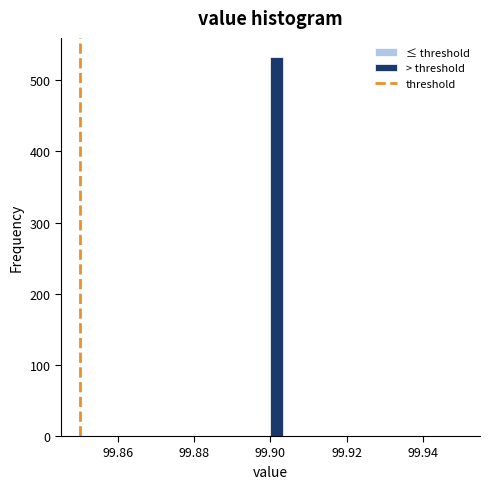

Around what value on the x-axis is the tallest bar? Give the approximate position of its centre, as read against the axis.

99.902